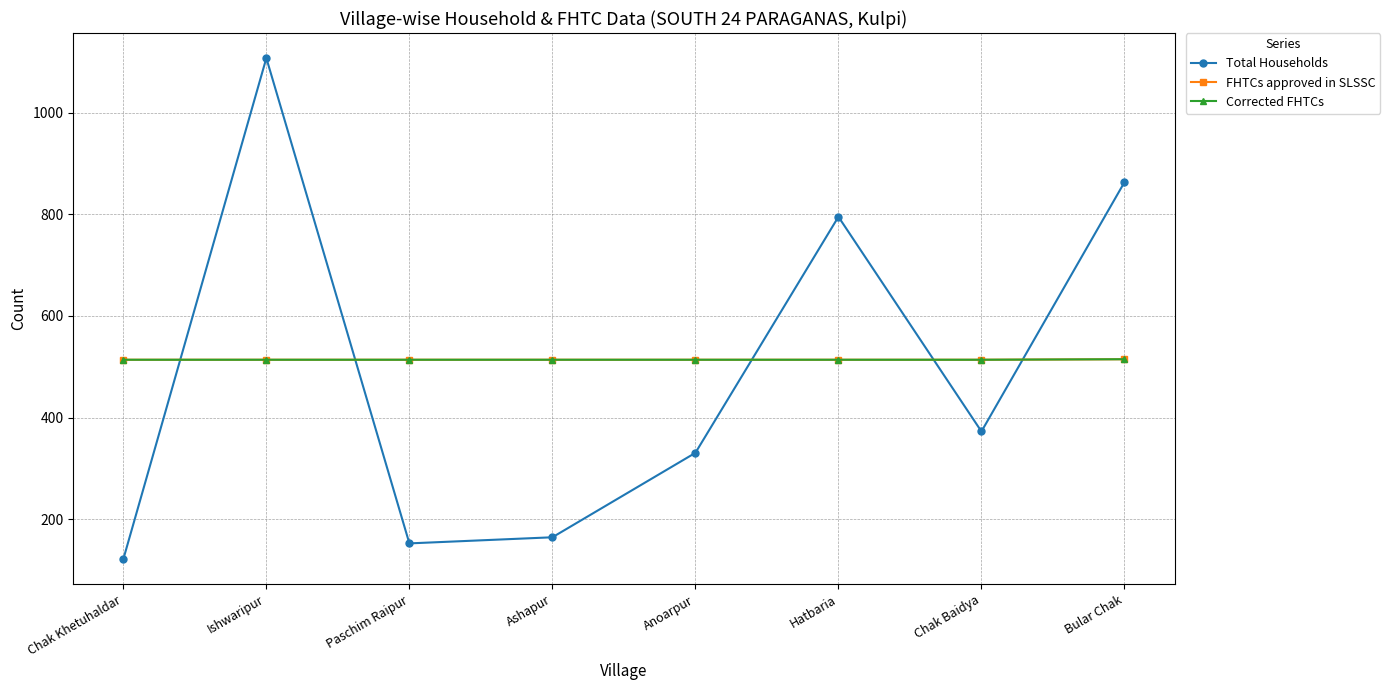

True or false: Total Households has a value of 153 at Paschim Raipur.

True